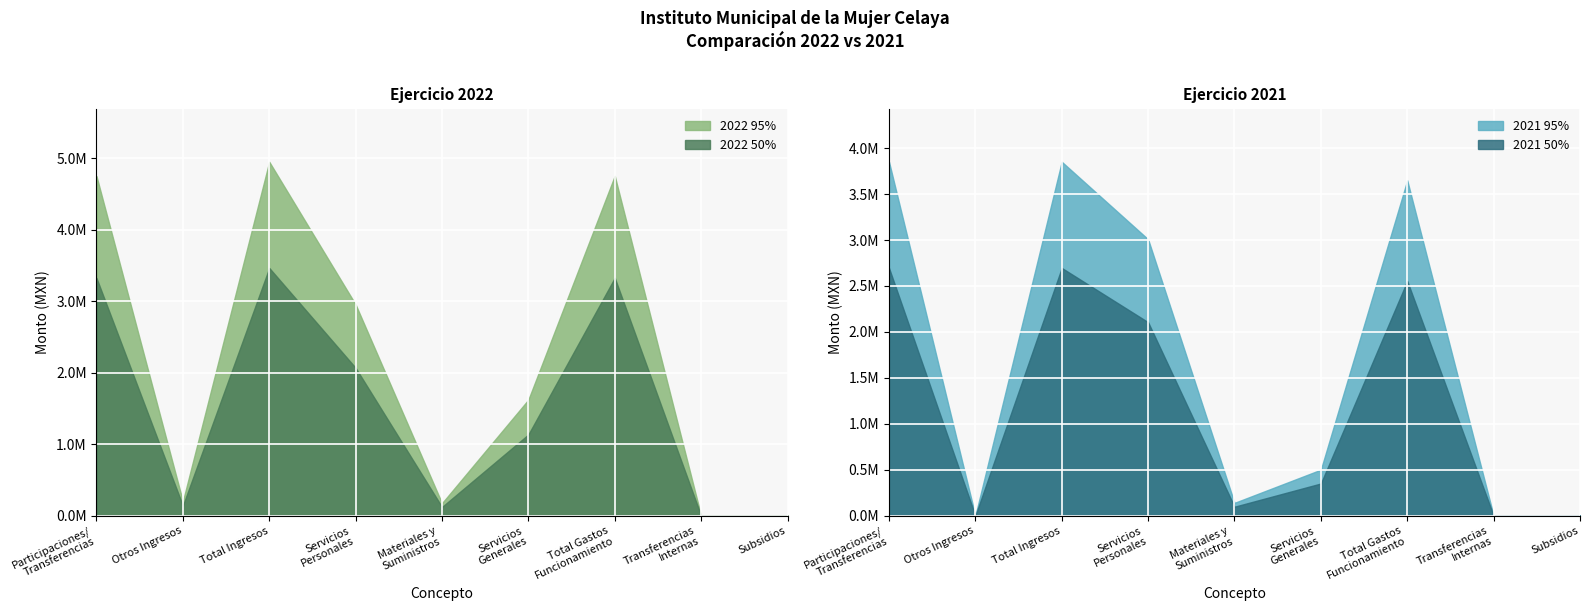

The value of 2021 at Servicios
Generales is 701062.5. True or false?

False